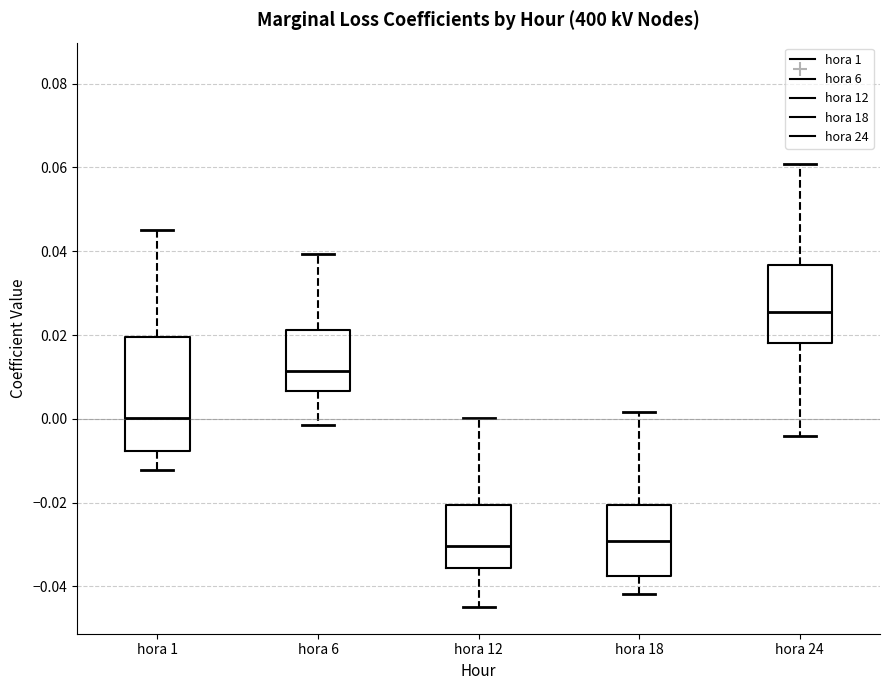

Where does the median line of the box for hora 24 sit on the y-axis? The values are not printed on the chart, so give them approximately, as read against the axis.

0.026